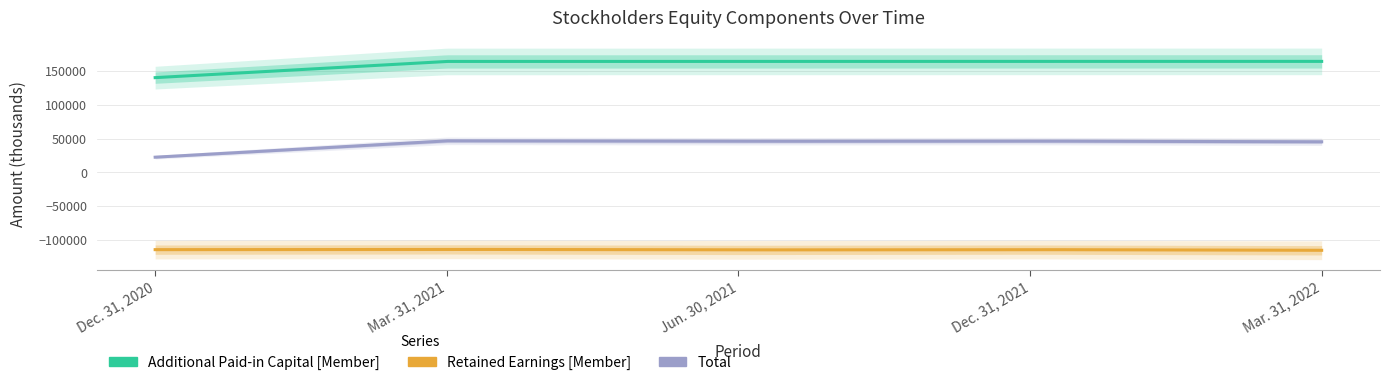

True or false: Total and Additional Paid-in Capital [Member] cross at least once.

False